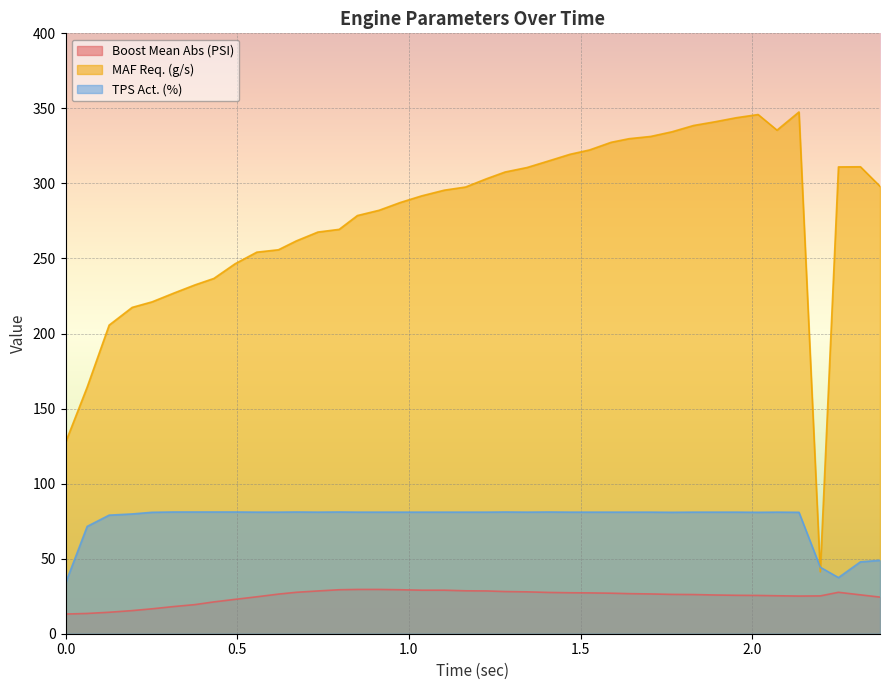

Reading right to left, what are all the values shown in this chart?

Boost Mean Abs (PSI): 24.4	25.9	27.6	25.2	25.1	25.3	25.5	25.6	25.8	26.1	26.2	26.5	26.7	27.0	27.2	27.3	27.5	27.9	28.1	28.5	28.6	29.0	29.0	29.3	29.5	29.5	29.3	28.5	27.6	26.4	24.6	22.9	21.2	19.4	18.1	16.6	15.4	14.3	13.5	13.1
MAF Req. (g/s): 298.1	311.1	311.0	41.3	347.6	335.5	345.9	343.8	341.1	338.6	334.4	331.3	329.8	327.4	322.3	319.4	315.0	310.6	307.6	303.2	297.6	295.5	291.7	287.3	282.1	278.6	269.4	267.6	261.7	255.8	254.2	246.5	236.7	232.4	226.9	221.1	217.4	205.6	164.3	127.4
TPS Act. (%): 48.9	47.9	37.4	44.3	80.9	81.0	80.9	81.0	81.0	81.0	80.9	81.0	81.0	81.0	81.0	81.0	81.1	81.0	81.1	81.0	81.0	81.0	81.0	81.0	81.0	81.0	81.1	81.0	81.1	81.0	81.0	81.1	81.1	81.1	81.1	80.9	79.8	79.0	71.5	33.7